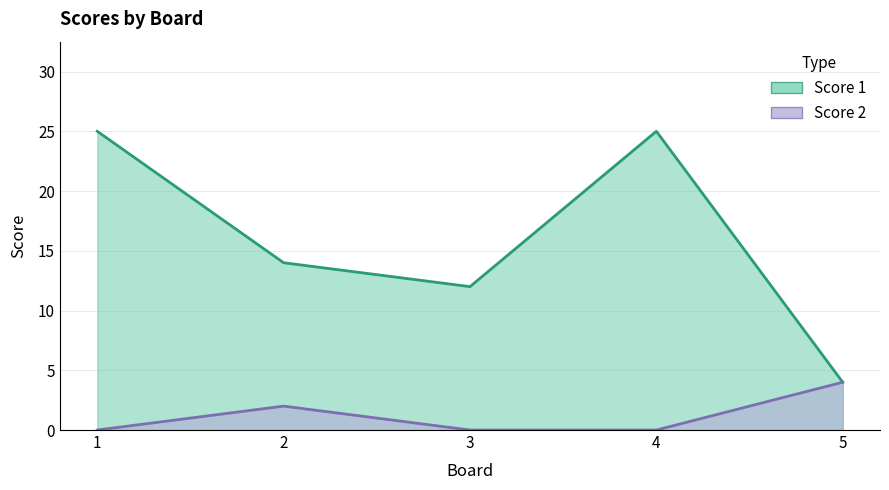

What are all the series names shown in the legend?

Score 1, Score 2